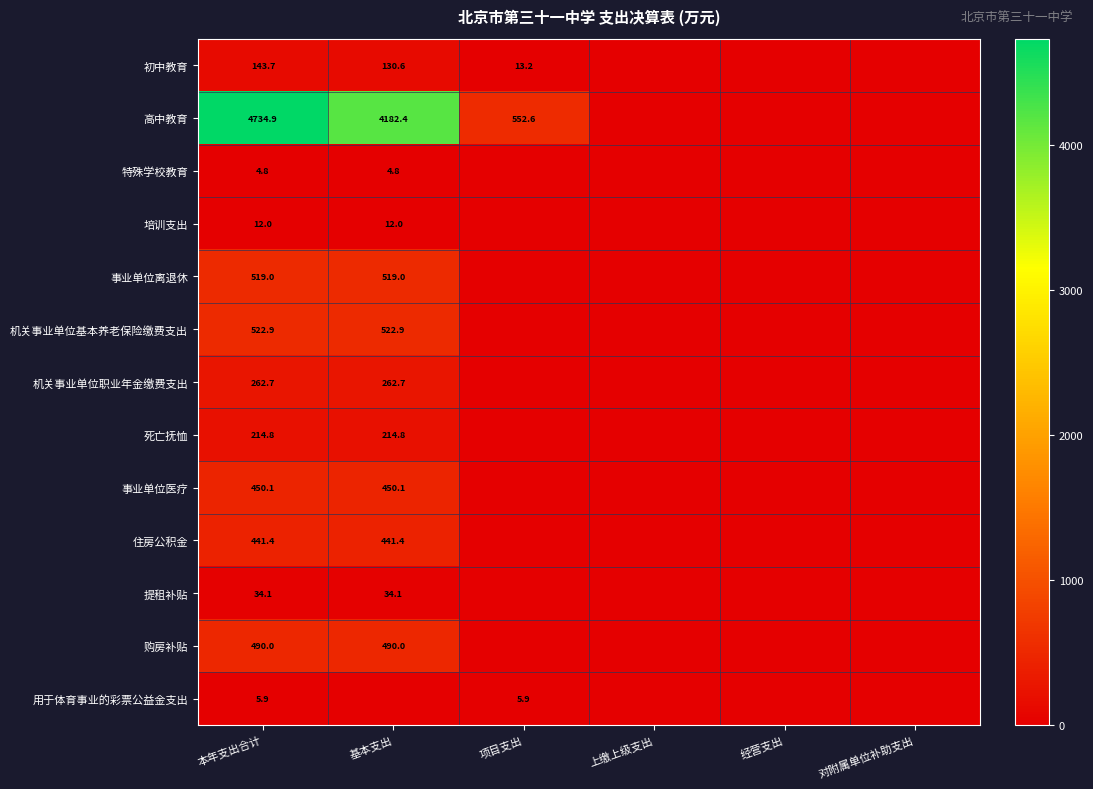

The value of 购房补贴 at 本年支出合计 is 490.0. True or false?

True